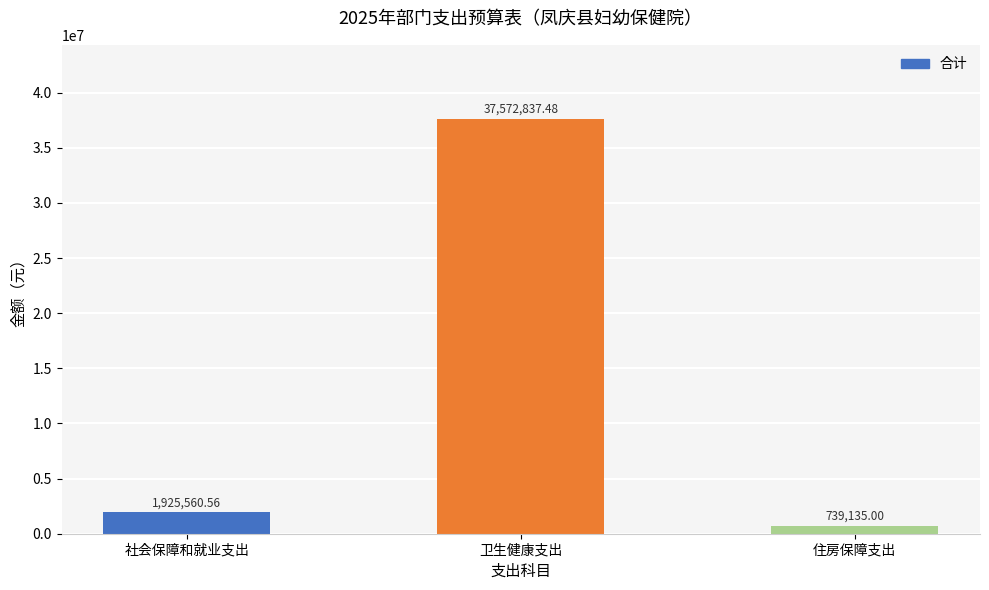

Approximately how many times larger is the value at 卫生健康支出 compared to 住房保障支出?

50.8